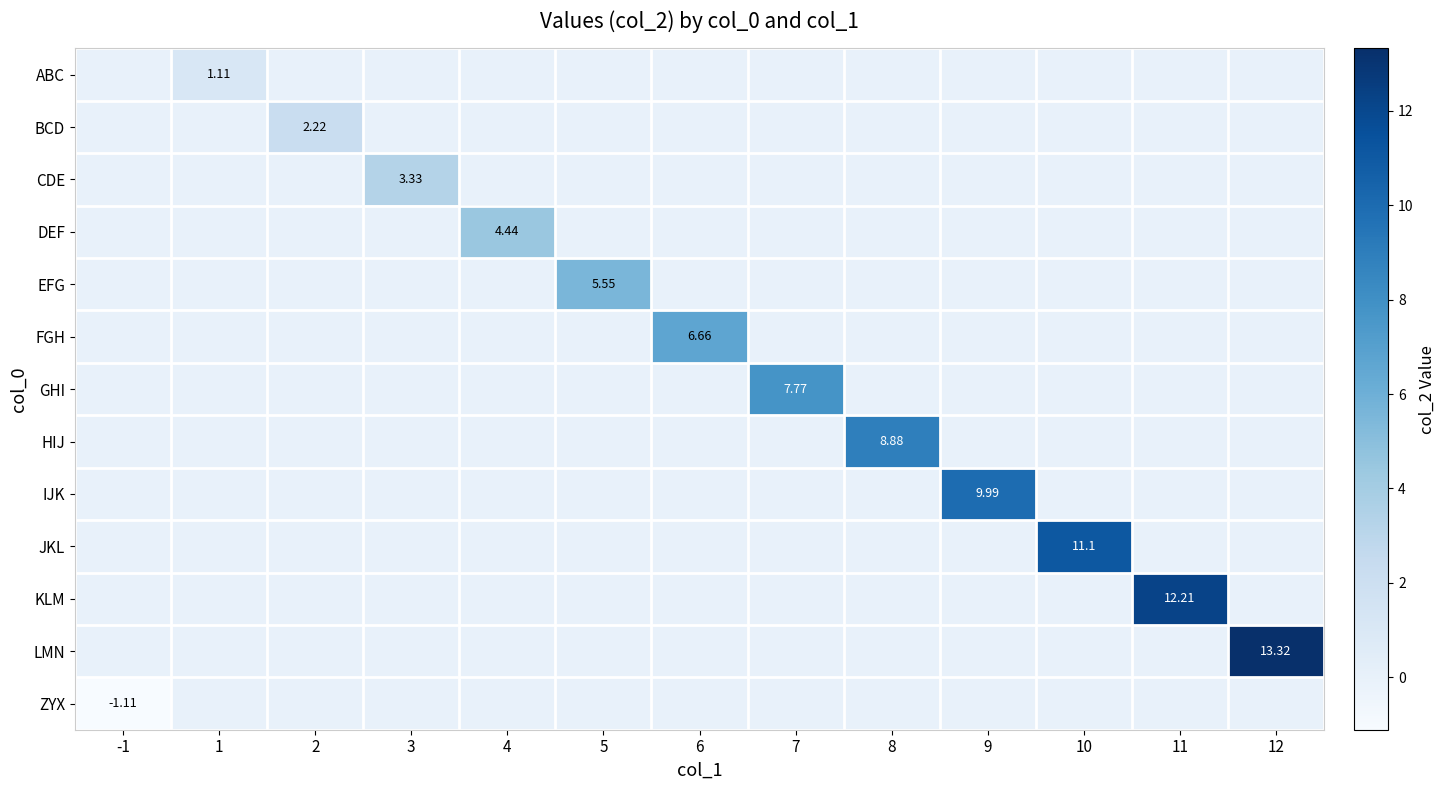

Which series has the largest total across all categories?

LMN